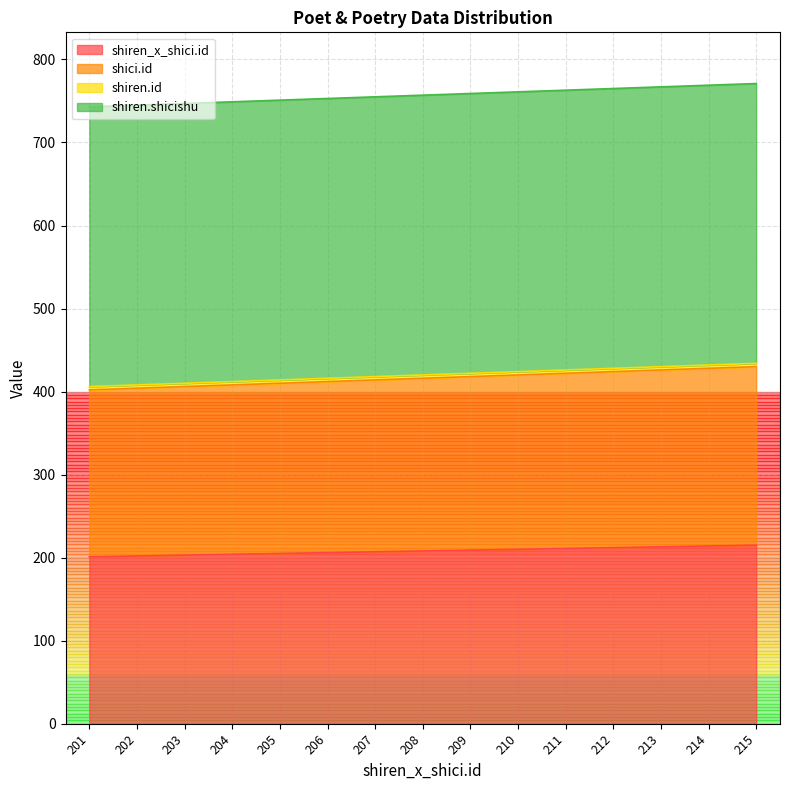

The shiren_x_shici.id series shows 294 at 210. True or false?

False